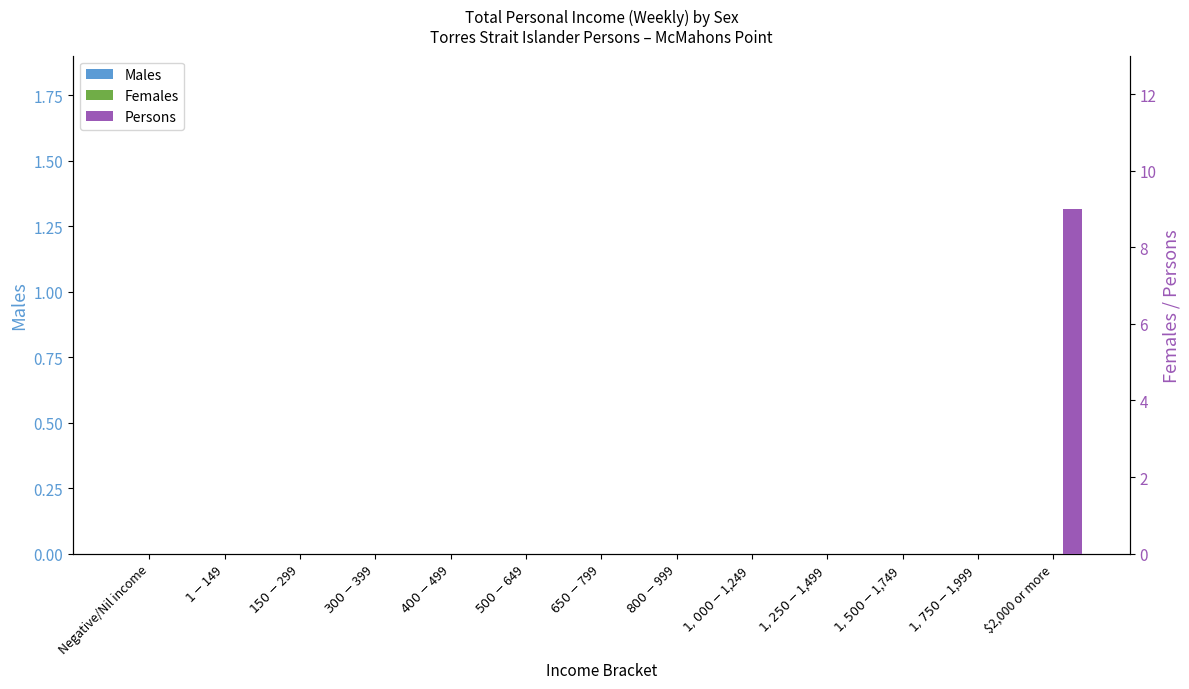

What position from the left is $1,750-$1,999?

12